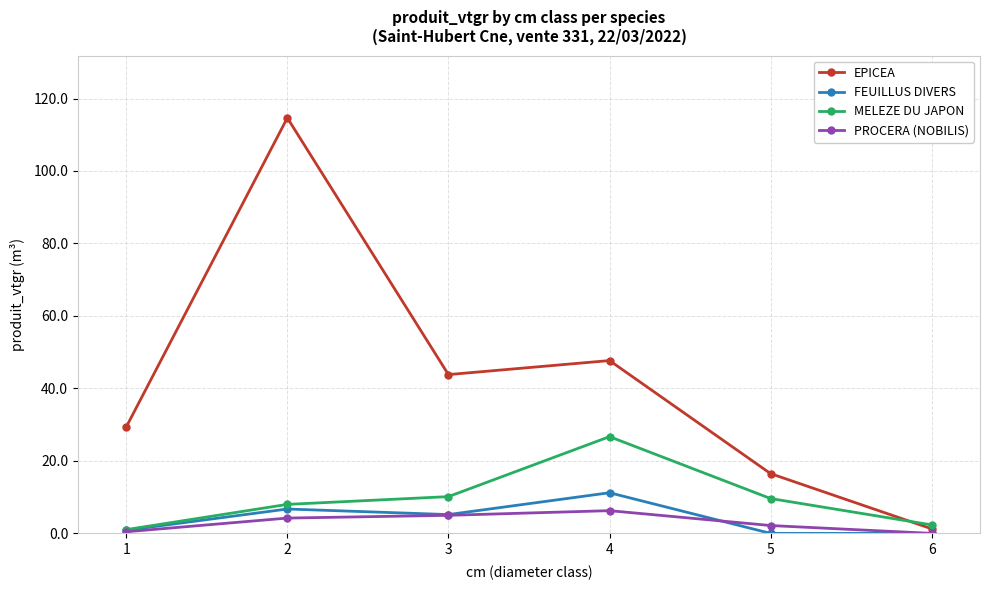

True or false: FEUILLUS DIVERS has a value of 0.9 at 1.

True